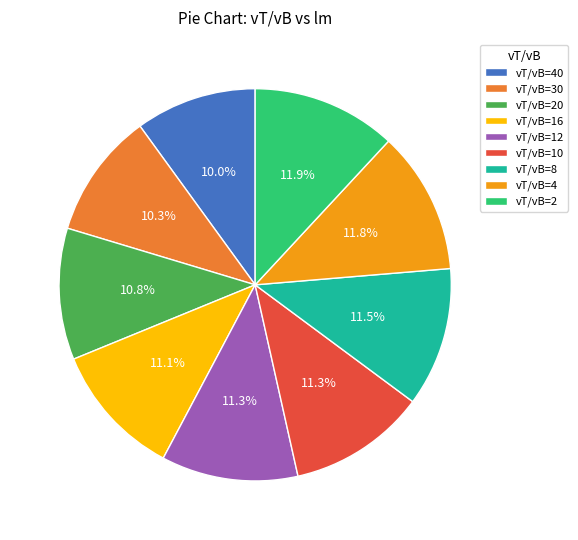

Does vT/vB=4 represent more than half of the total?

No